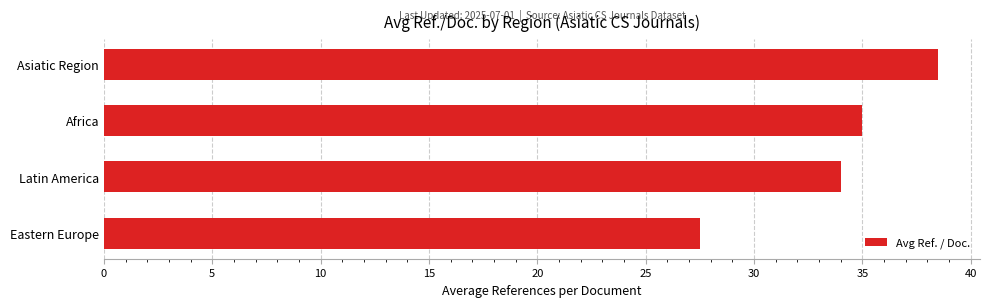

Does the chart contain stacked bars?

No